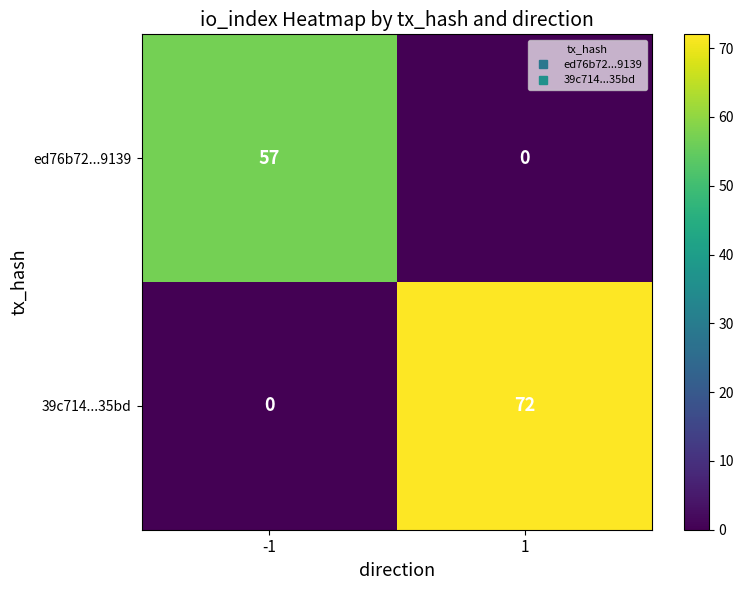

What is the difference between the maximum and minimum values in the 39c714...35bd series?

72